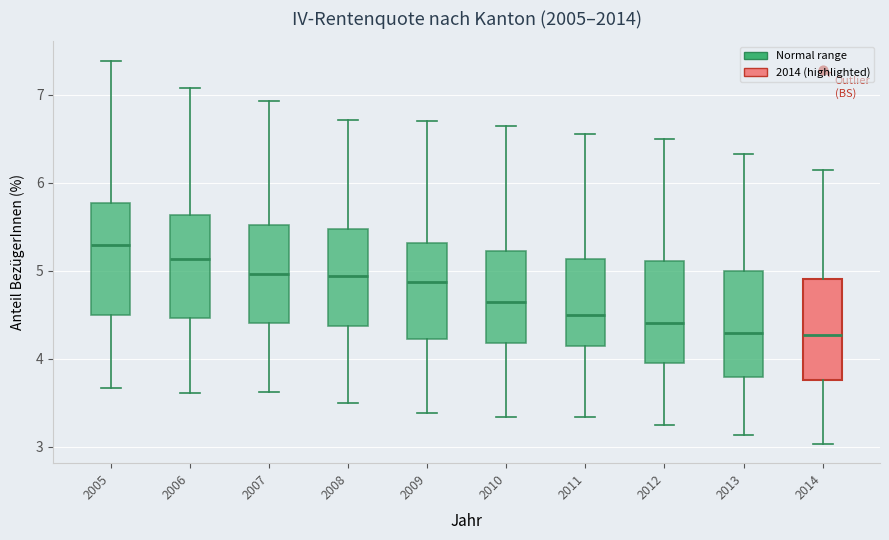

Where is the lower edge of the box at x = 2014 on the y-axis? The values are not printed on the chart, so give them approximately, as read against the axis.

3.8